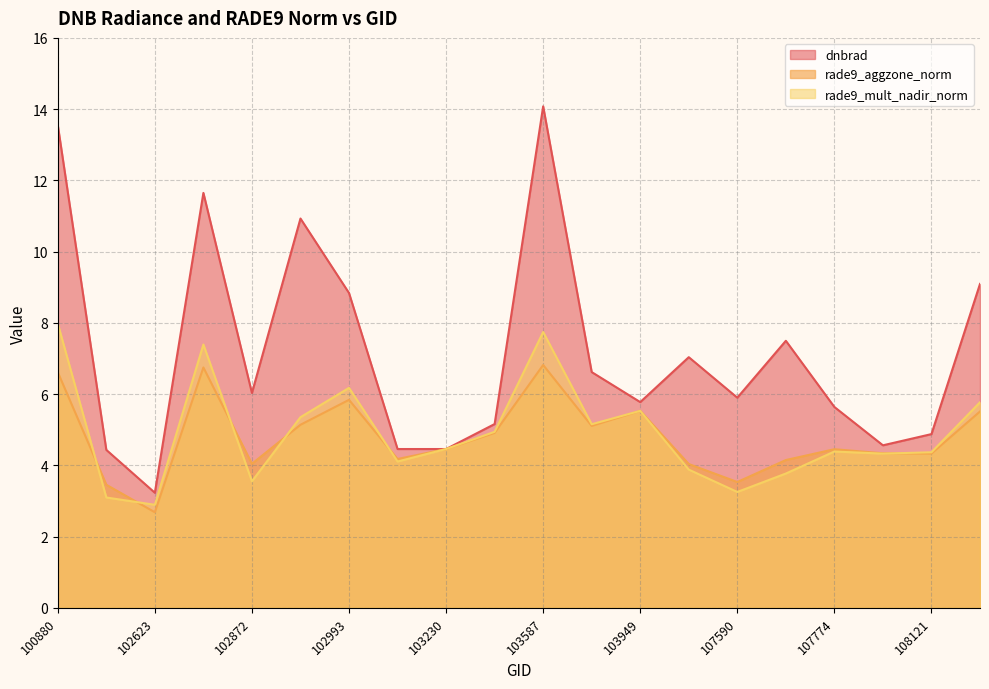

How many interior local peaks does the rade9_aggzone_norm series have?

5